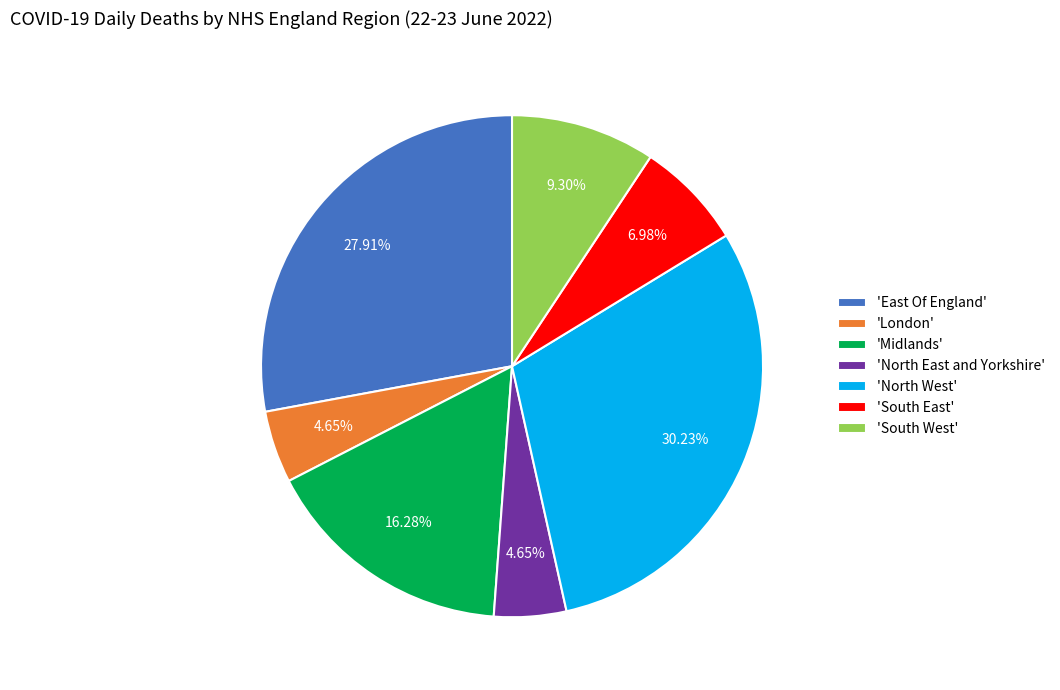

Which slice is the largest?

'North West'